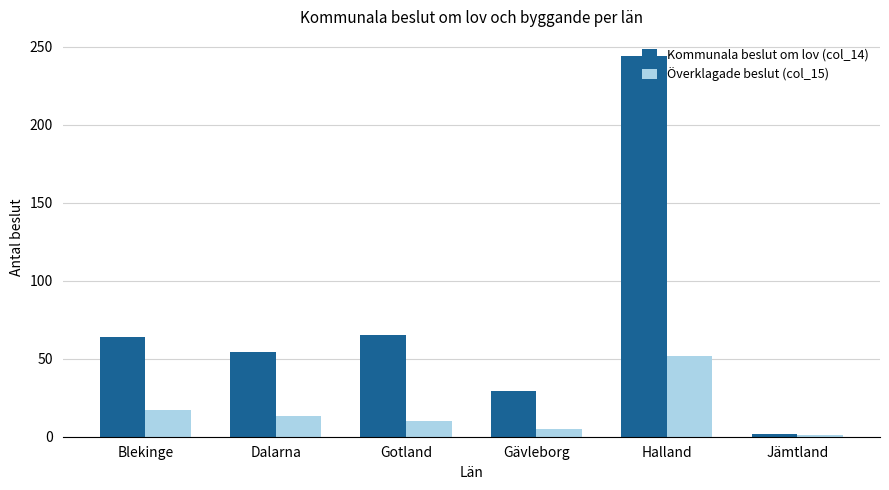

At which category is the sum across all series the highest?

Halland